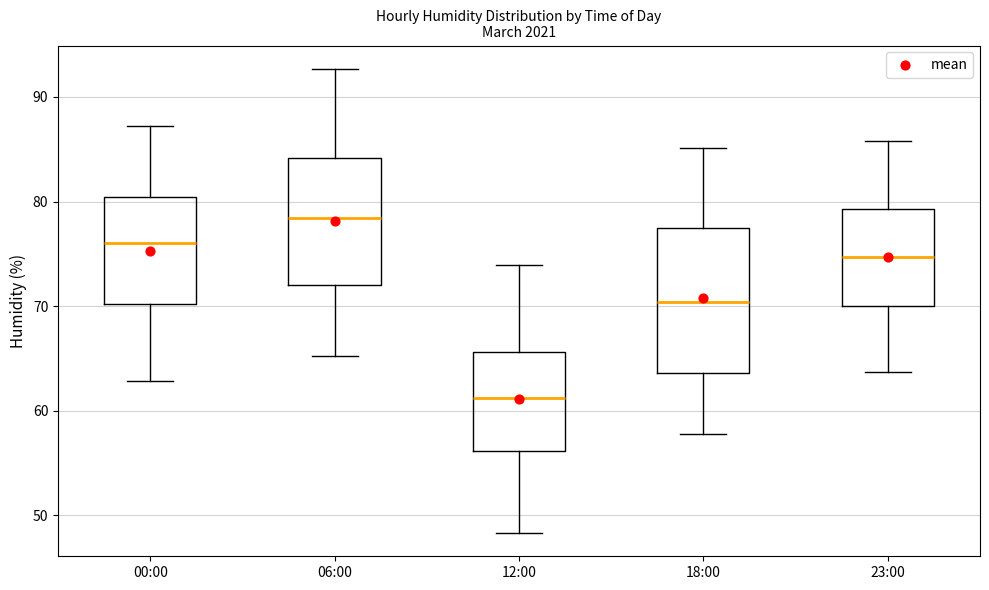

Reading left to right, transcribe this box plot: for each box, give where its median line is, the range the box spans, and where its two whiskers end, as read against the y-axis. The values are not printed on the chart, so give them approximately, as read against the axis.

00:00: median 76, box 70 to 80, whiskers 63 to 87
06:00: median 78, box 72 to 84, whiskers 65 to 93
12:00: median 61, box 56 to 66, whiskers 48 to 74
18:00: median 70, box 64 to 78, whiskers 58 to 85
23:00: median 75, box 70 to 79, whiskers 64 to 86